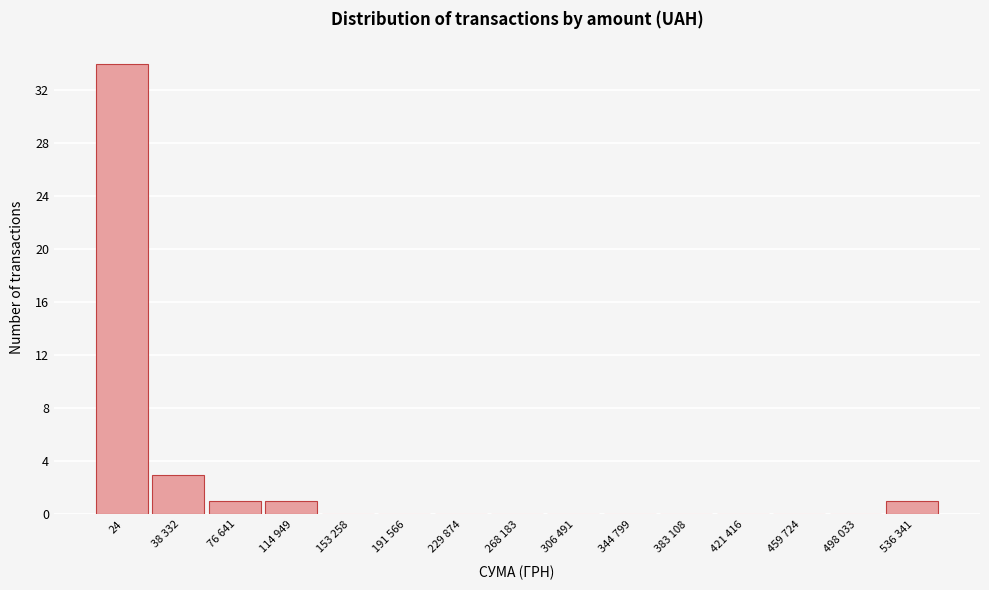

Reading left to right, what are all the values shown in this chart?

24=34	38 332=3	76 641=1	114 949=1	153 258=0	191 566=0	229 874=0	268 183=0	306 491=0	344 799=0	383 108=0	421 416=0	459 724=0	498 033=0	536 341=1